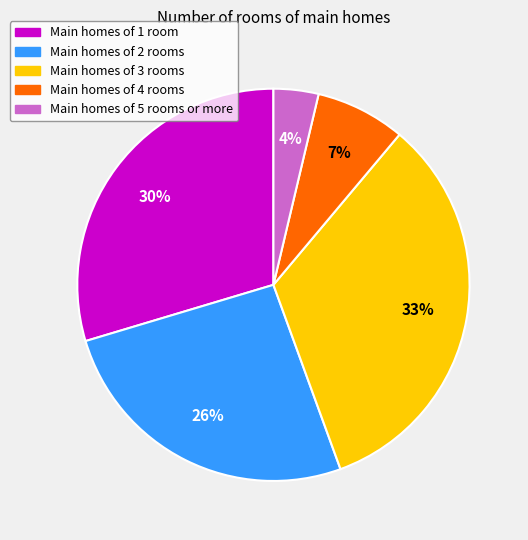

What is the smallest slice in the pie chart?

Main homes of 5 rooms or more